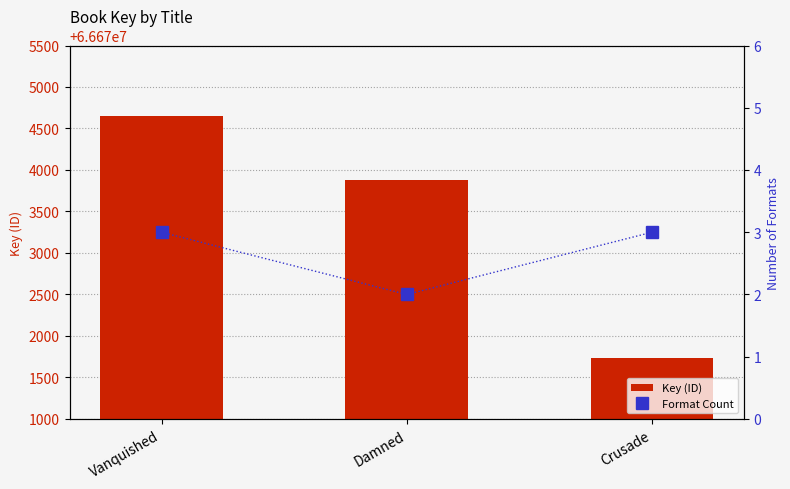

Rank the series by their average value, from lowest to highest.

Format Count, Key (ID)